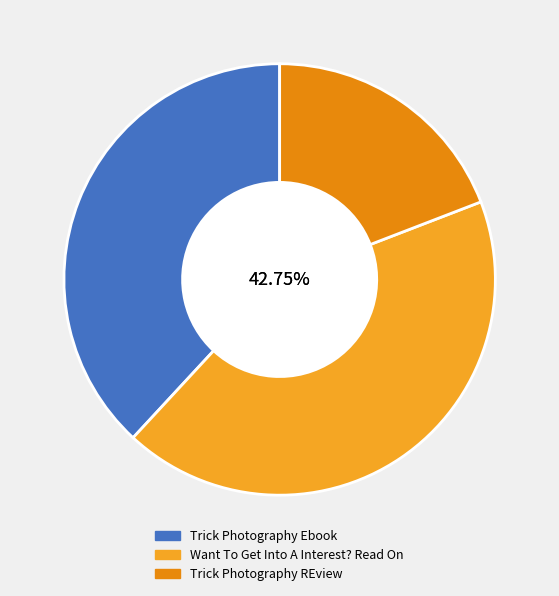

Does Trick Photography REview represent more than half of the total?

No